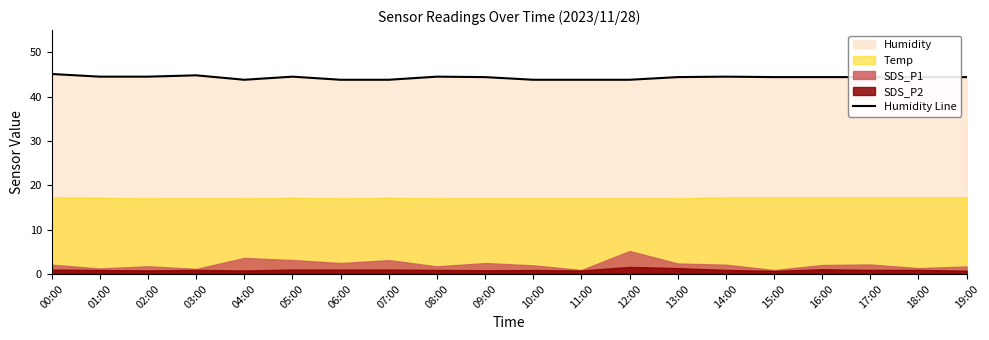

List the labels in order of value, smallest first.

04:00, 06:00, 07:00, 10:00, 11:00, 12:00, 09:00, 13:00, 15:00, 16:00, 17:00, 18:00, 19:00, 01:00, 02:00, 05:00, 08:00, 14:00, 03:00, 00:00